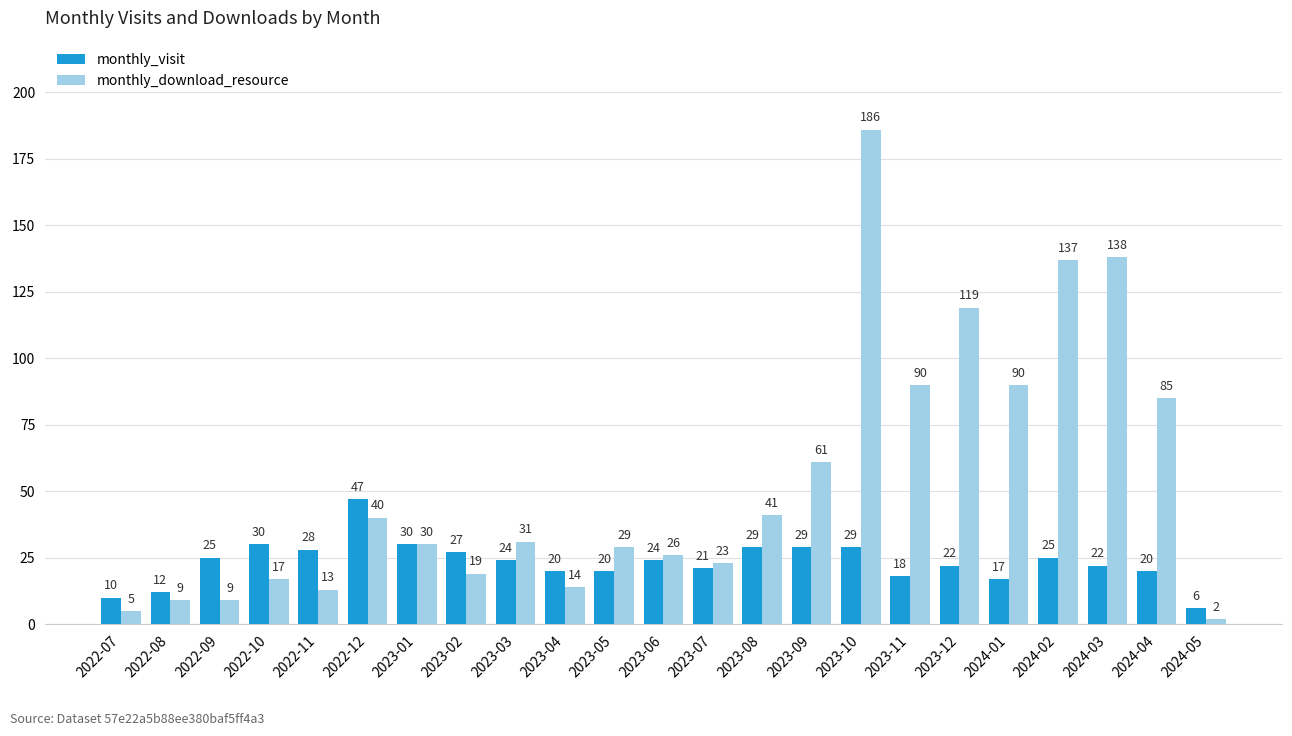

What is the label of the 14th bar from the left?

2023-08